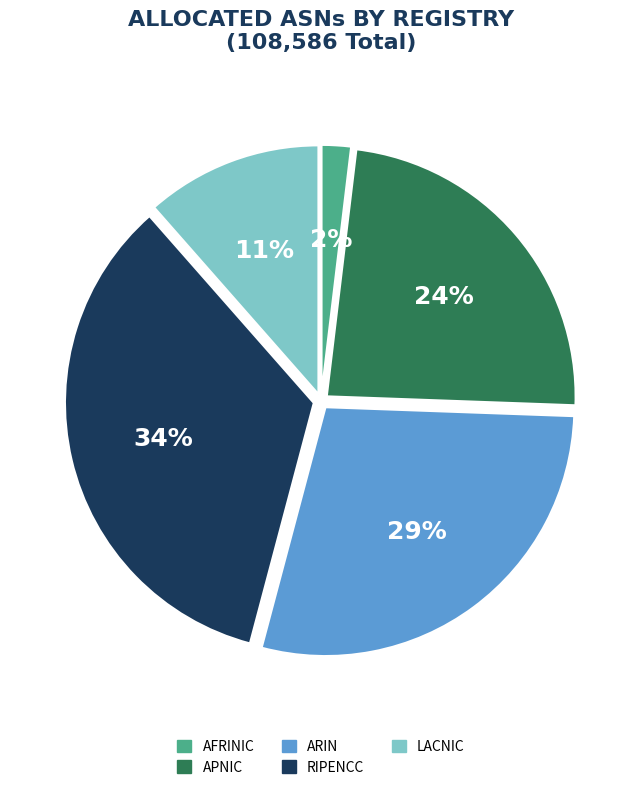

Is there a majority slice in this chart?

No